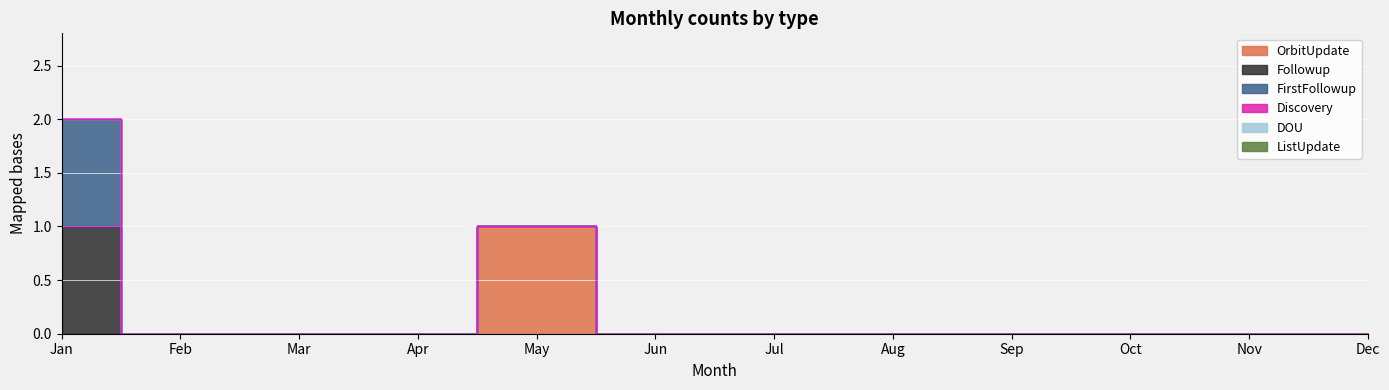

Reading left to right, what are all the values shown in this chart?

OrbitUpdate: Jan=0	Feb=0	Mar=0	Apr=0	May=1	Jun=0	Jul=0	Aug=0	Sep=0	Oct=0	Nov=0	Dec=0
Followup: Jan=1	Feb=0	Mar=0	Apr=0	May=0	Jun=0	Jul=0	Aug=0	Sep=0	Oct=0	Nov=0	Dec=0
FirstFollowup: Jan=1	Feb=0	Mar=0	Apr=0	May=0	Jun=0	Jul=0	Aug=0	Sep=0	Oct=0	Nov=0	Dec=0
Discovery: Jan=0	Feb=0	Mar=0	Apr=0	May=0	Jun=0	Jul=0	Aug=0	Sep=0	Oct=0	Nov=0	Dec=0
DOU: Jan=0	Feb=0	Mar=0	Apr=0	May=0	Jun=0	Jul=0	Aug=0	Sep=0	Oct=0	Nov=0	Dec=0
ListUpdate: Jan=0	Feb=0	Mar=0	Apr=0	May=0	Jun=0	Jul=0	Aug=0	Sep=0	Oct=0	Nov=0	Dec=0